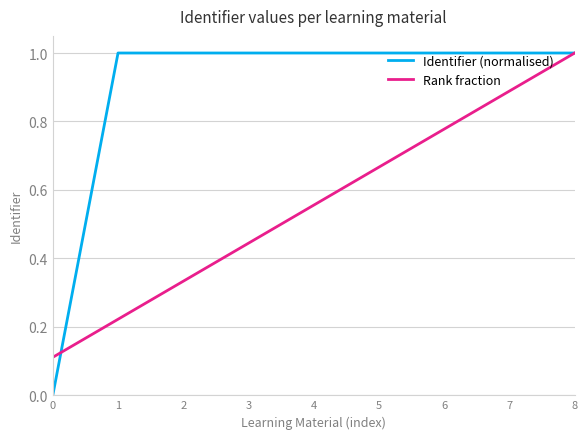

What is the maximum value shown in the chart?

1.0